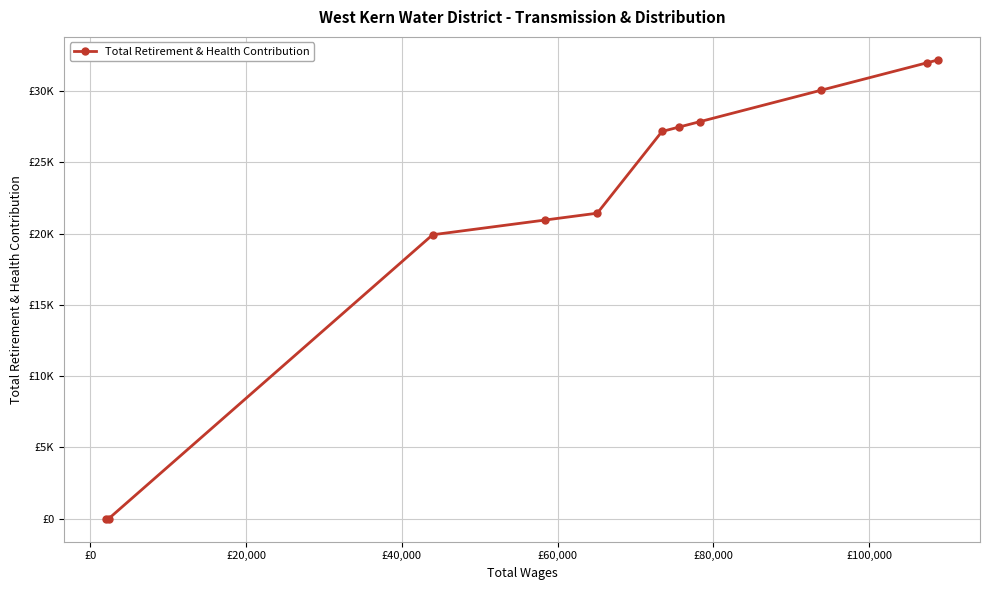

Is this an area chart (filled region under the line)?

No